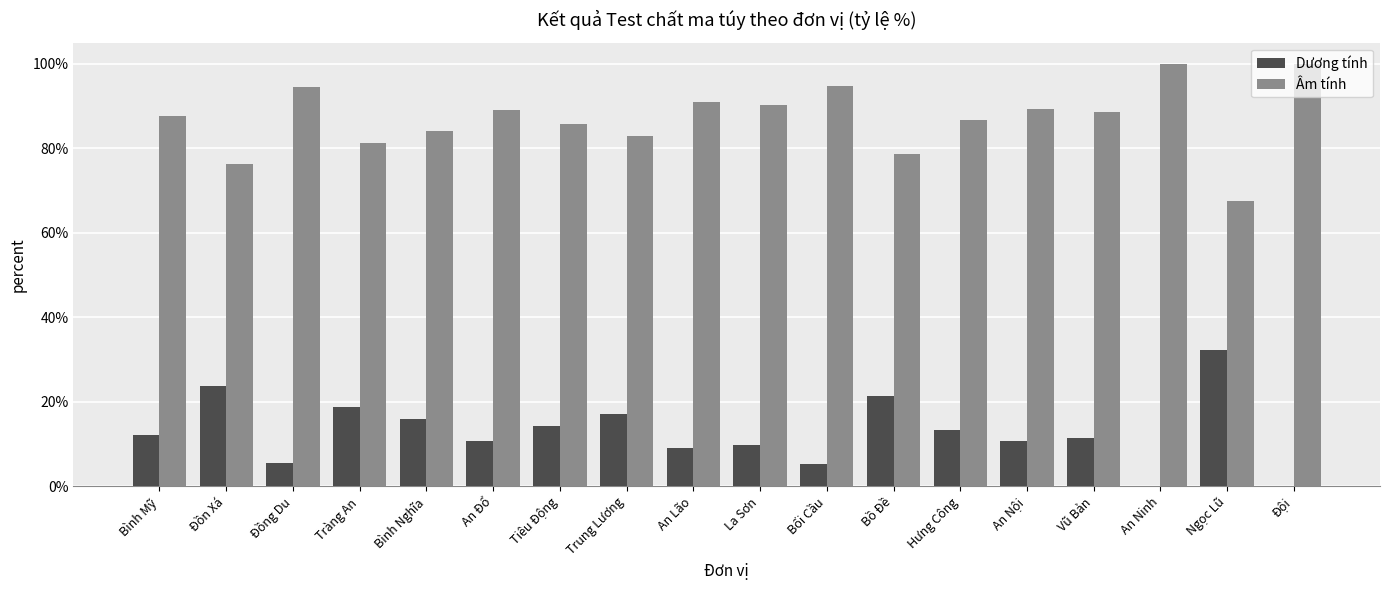

Which series has the largest total across all categories?

Âm tính